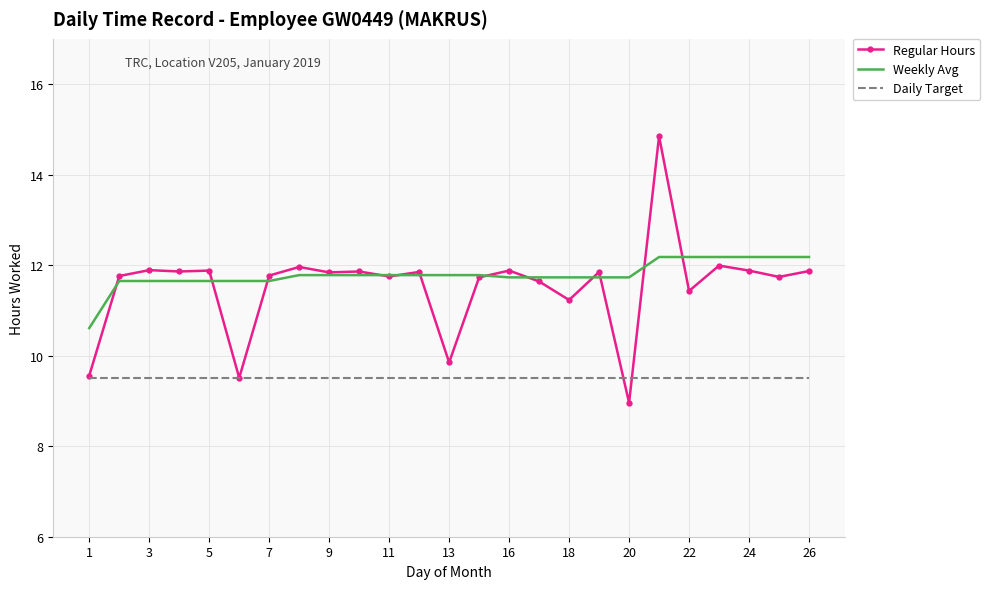

Which series has the widest spread of values?

Regular Hours